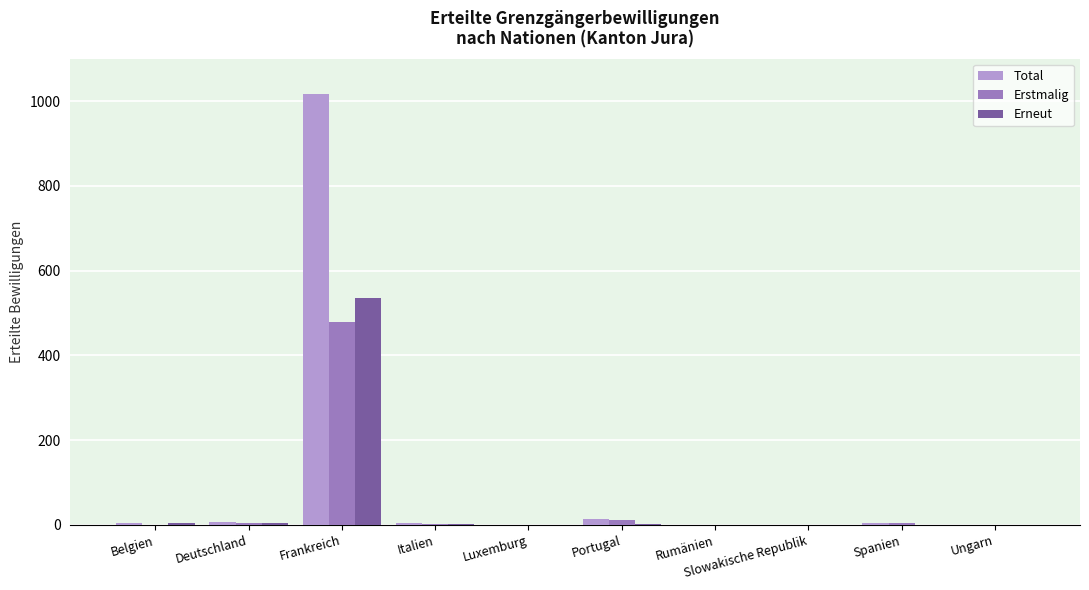

Which series has the largest range (max minus min)?

Total